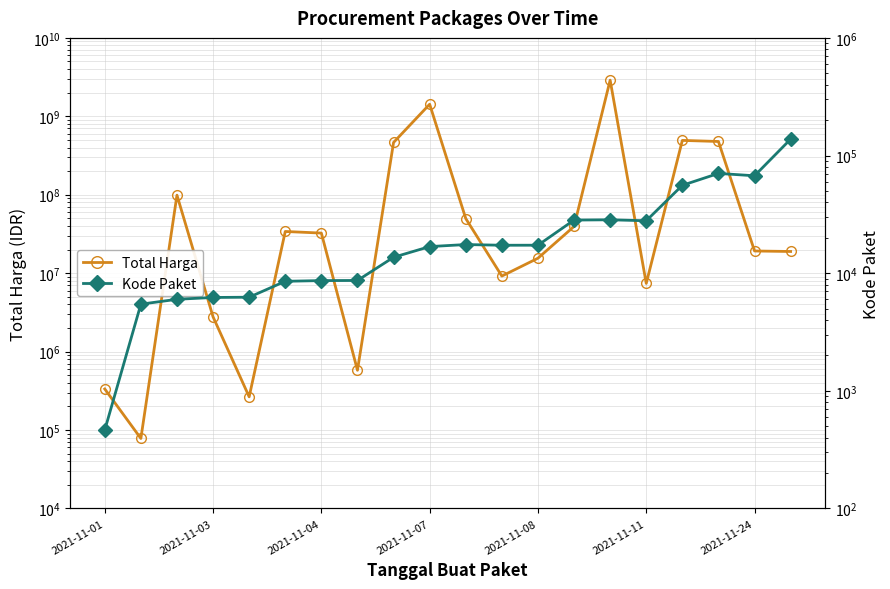

Count the number of categories in the chart.

20